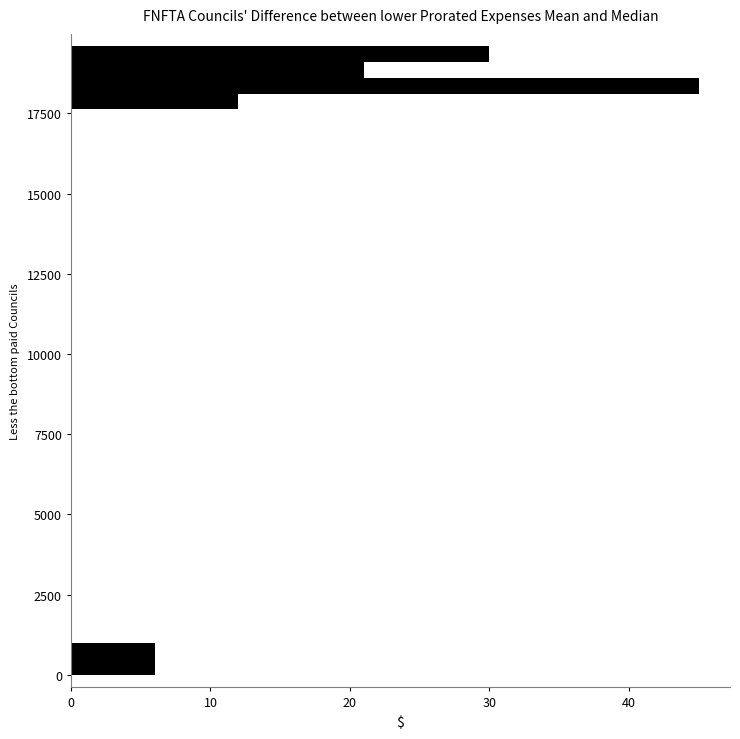

Read against the y-axis, roughly where is the centre of the longest bar?

18500